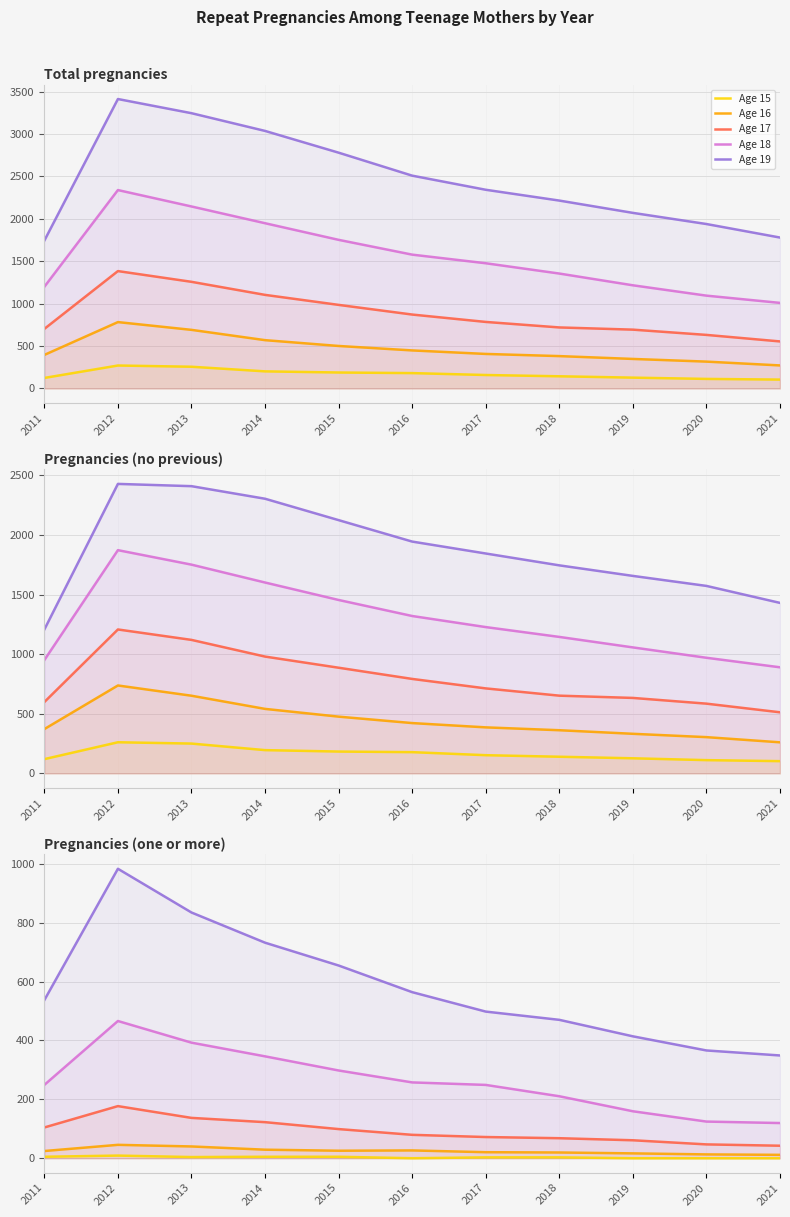

What is the sum of all Age 15 values?

34.0